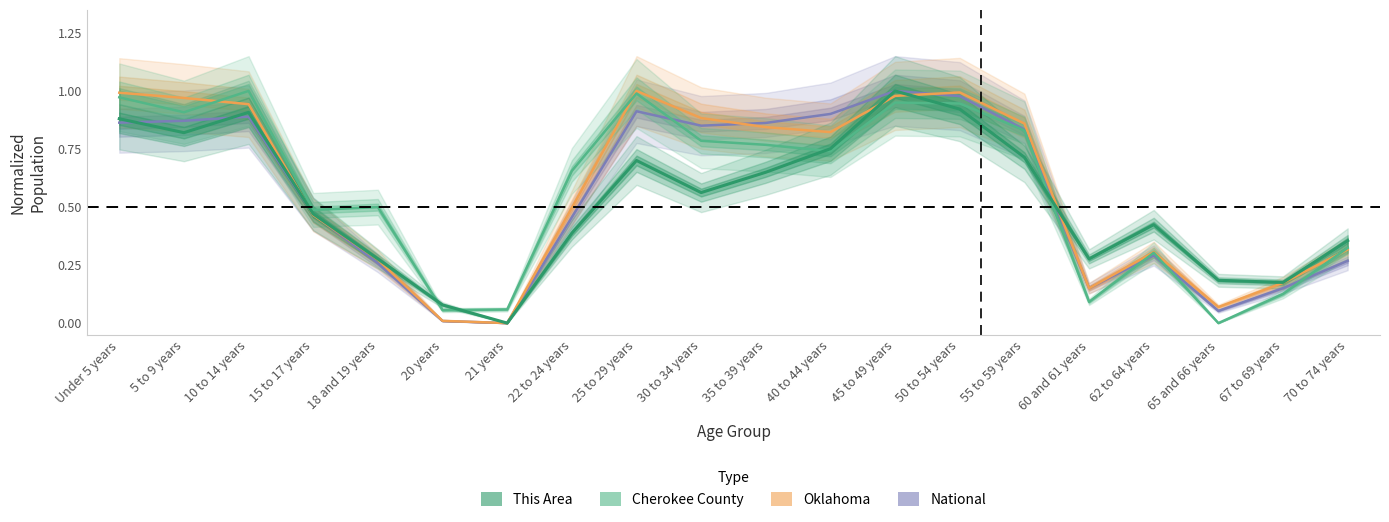

What is the total value across all series at 70 to 74 years?

1.3